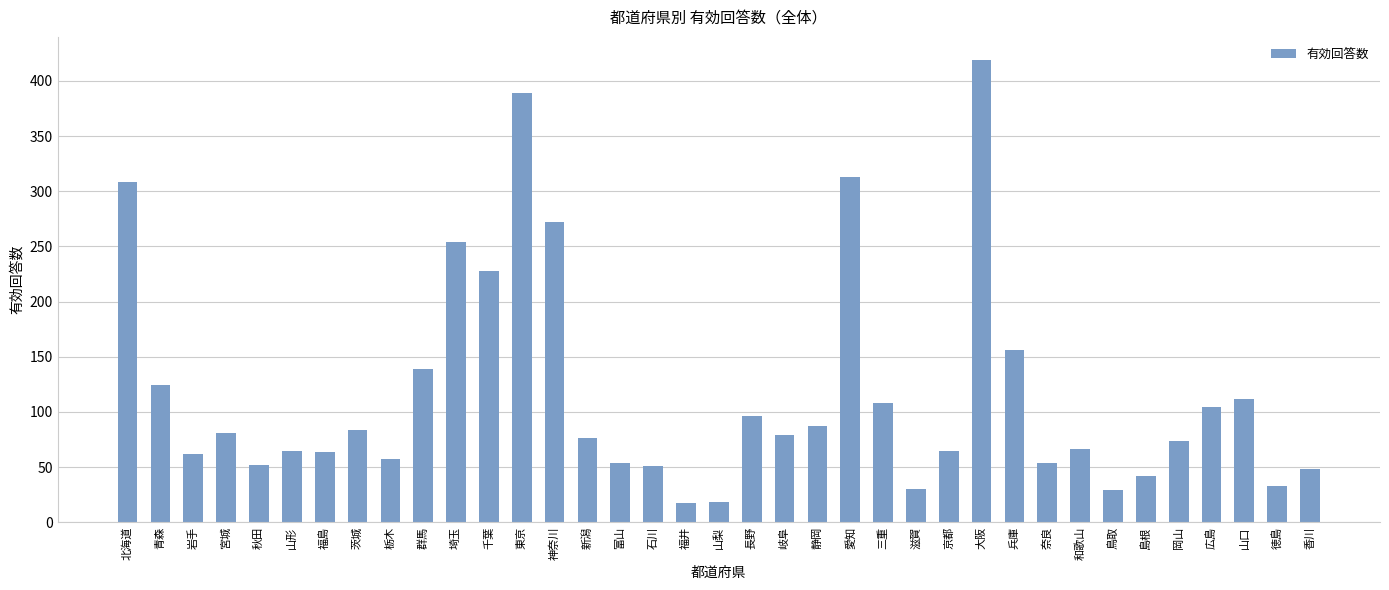

What is the label of the 14th bar from the left?

神奈川